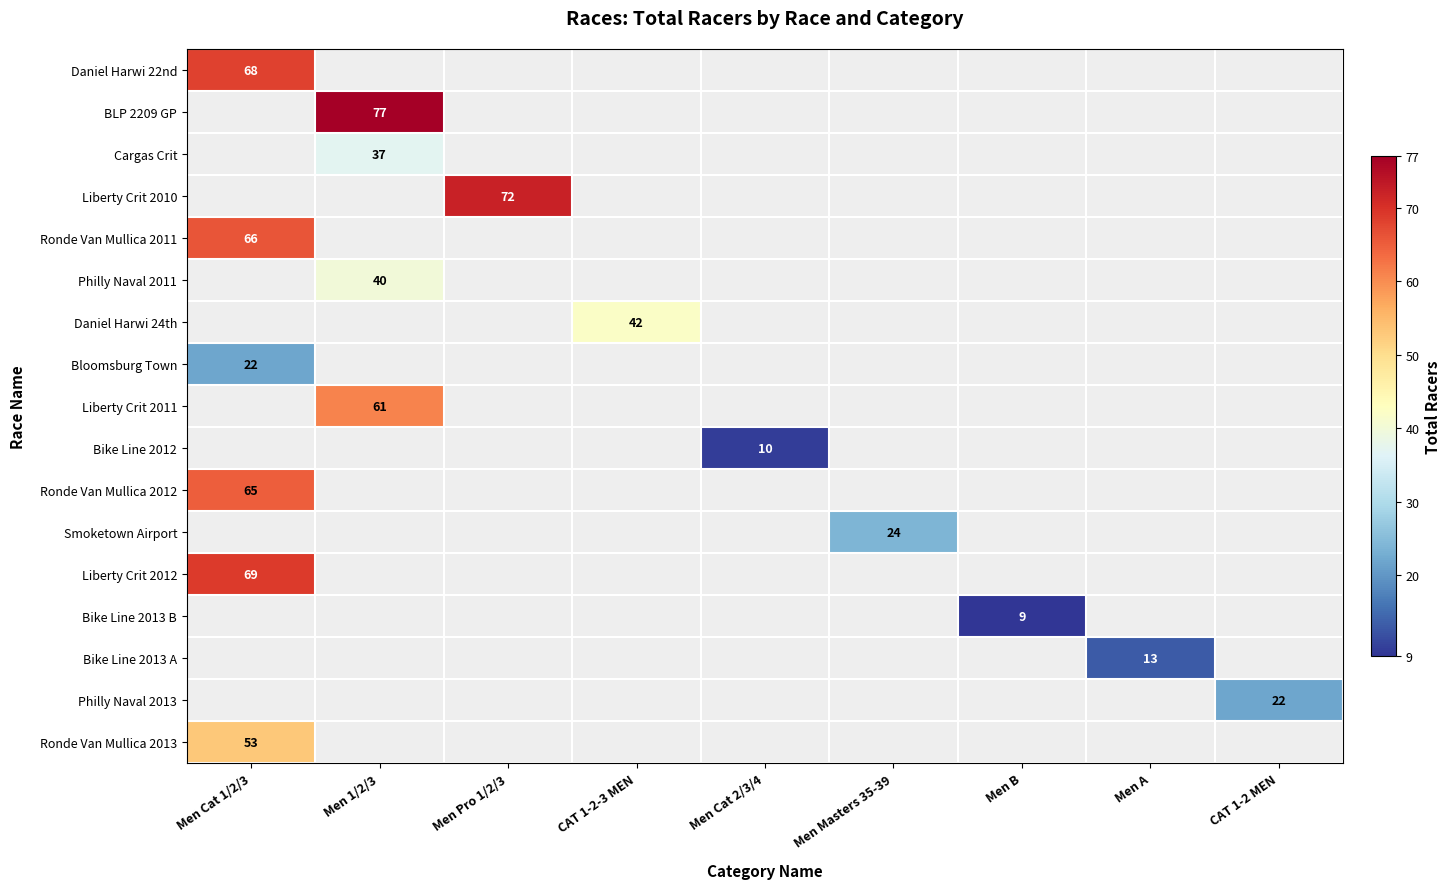

What is the total value across all series at Men Pro 1/2/3?

72